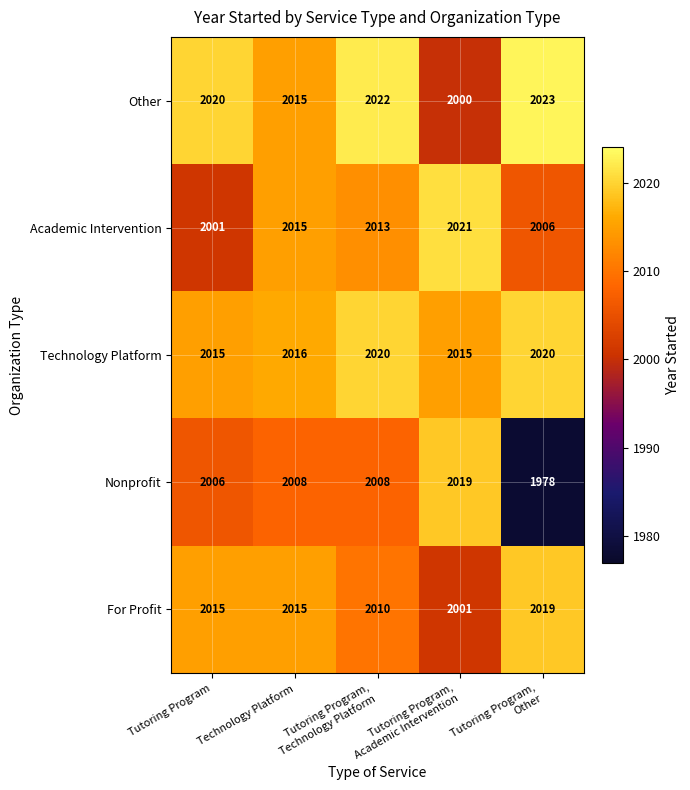

What is the greatest value displayed?

2023